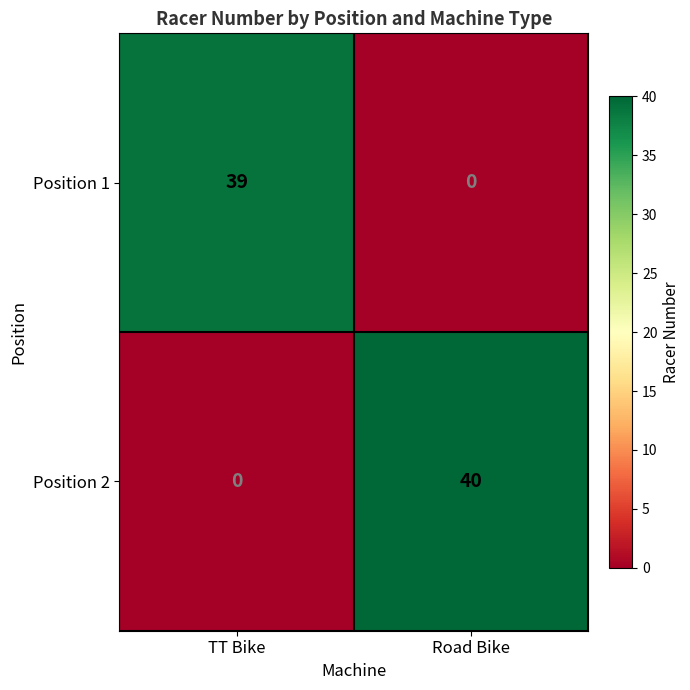

Which series has the widest spread of values?

Position 2